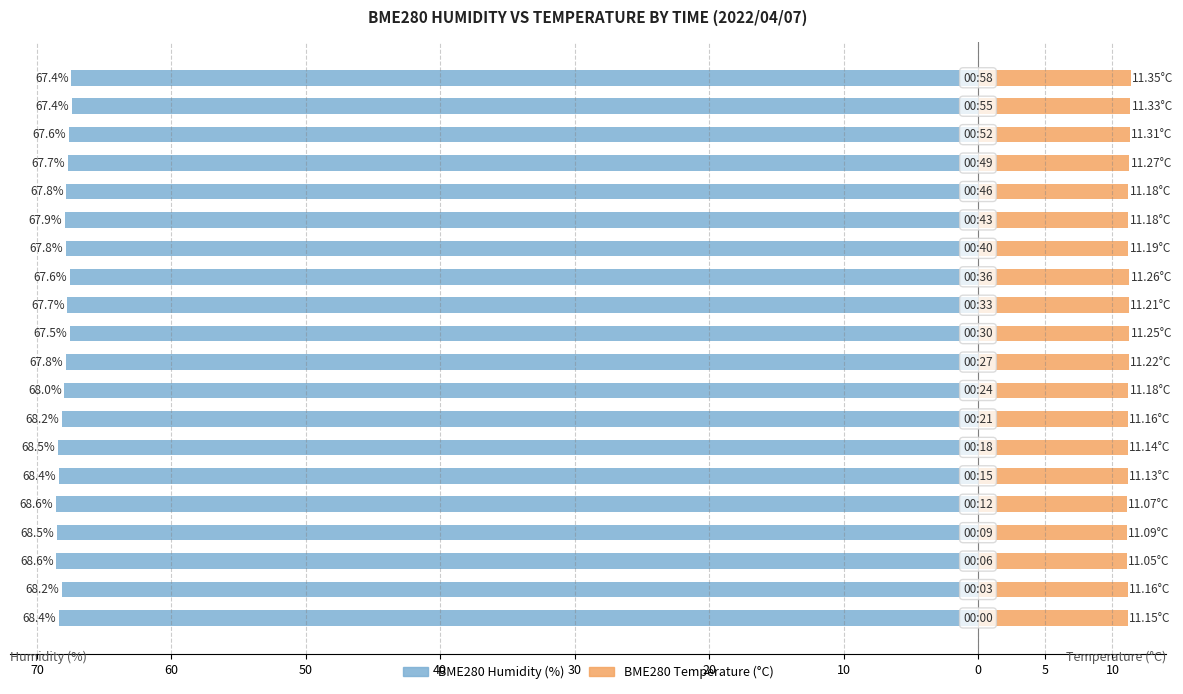

What is the average value of the BME280 Temperature (°C) series?

11.2